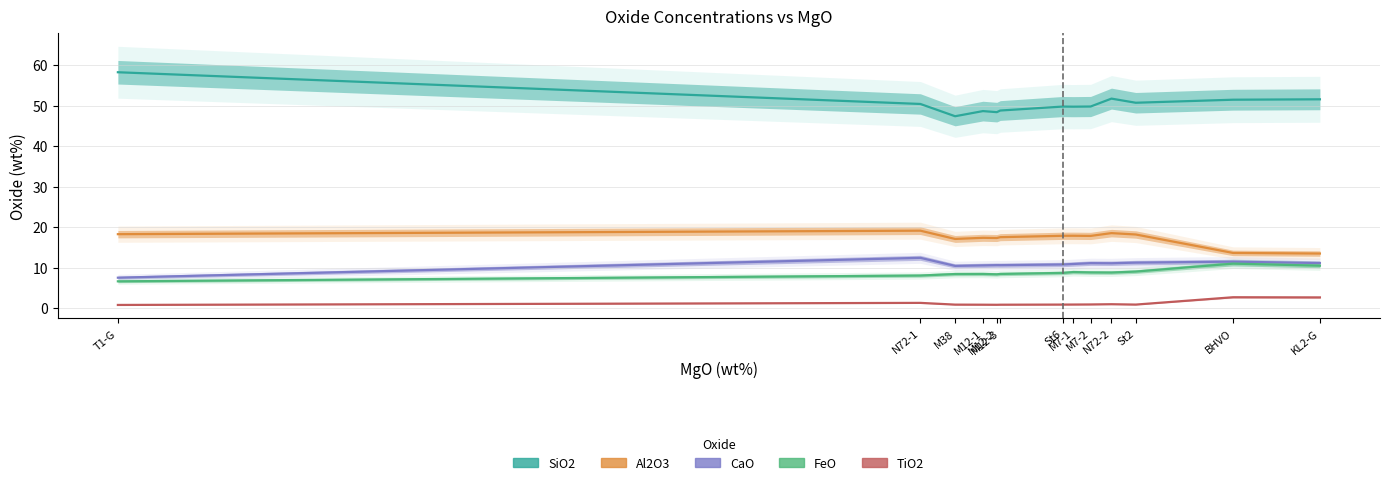

What is the total value across all series at M12-2?

85.4